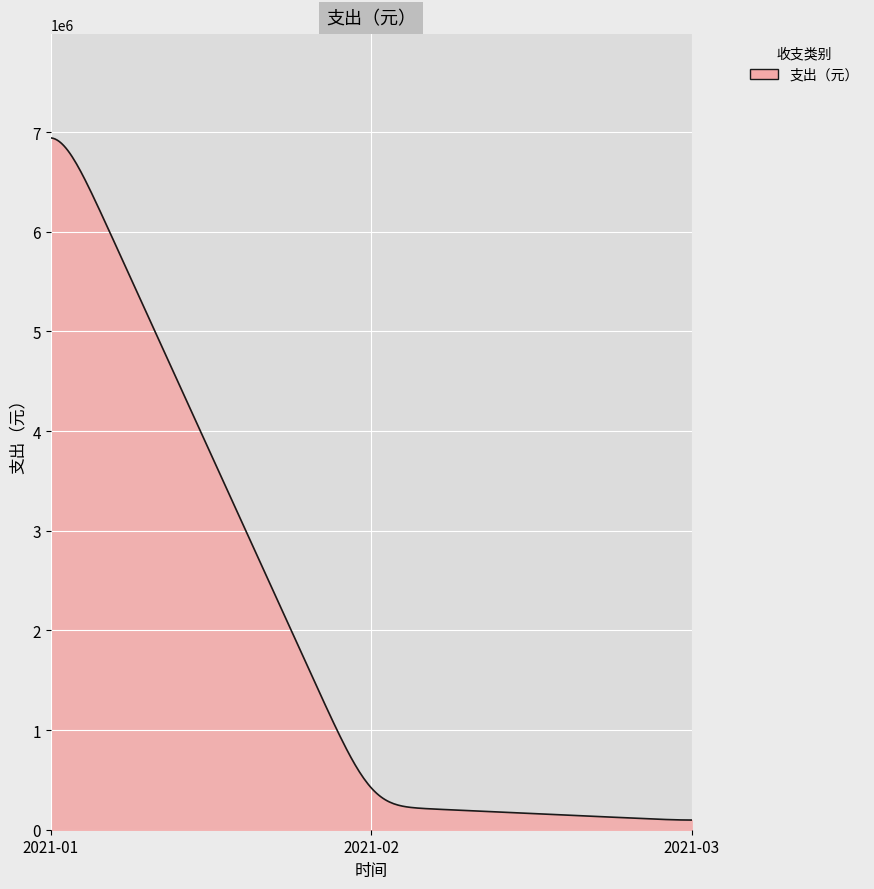

What is the maximum value shown in the chart?

6942799.3